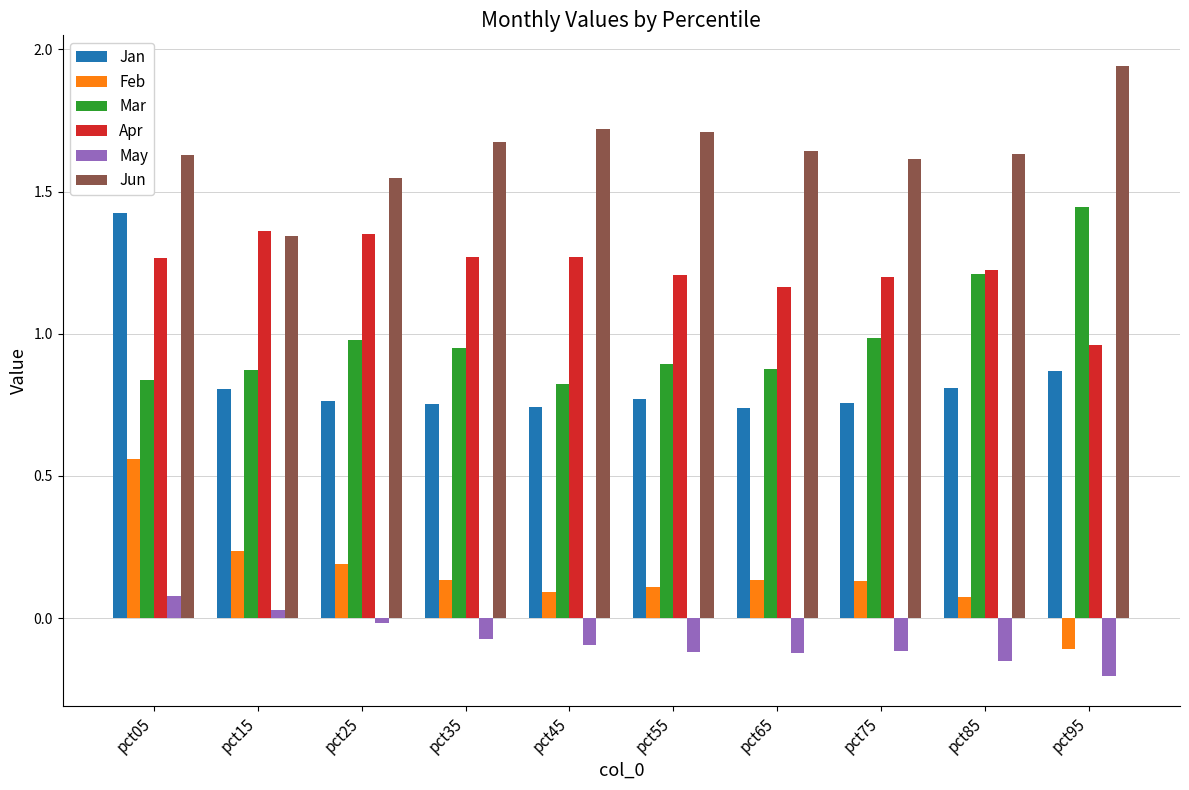

True or false: Mar has a value of 2.3 at pct95.

False